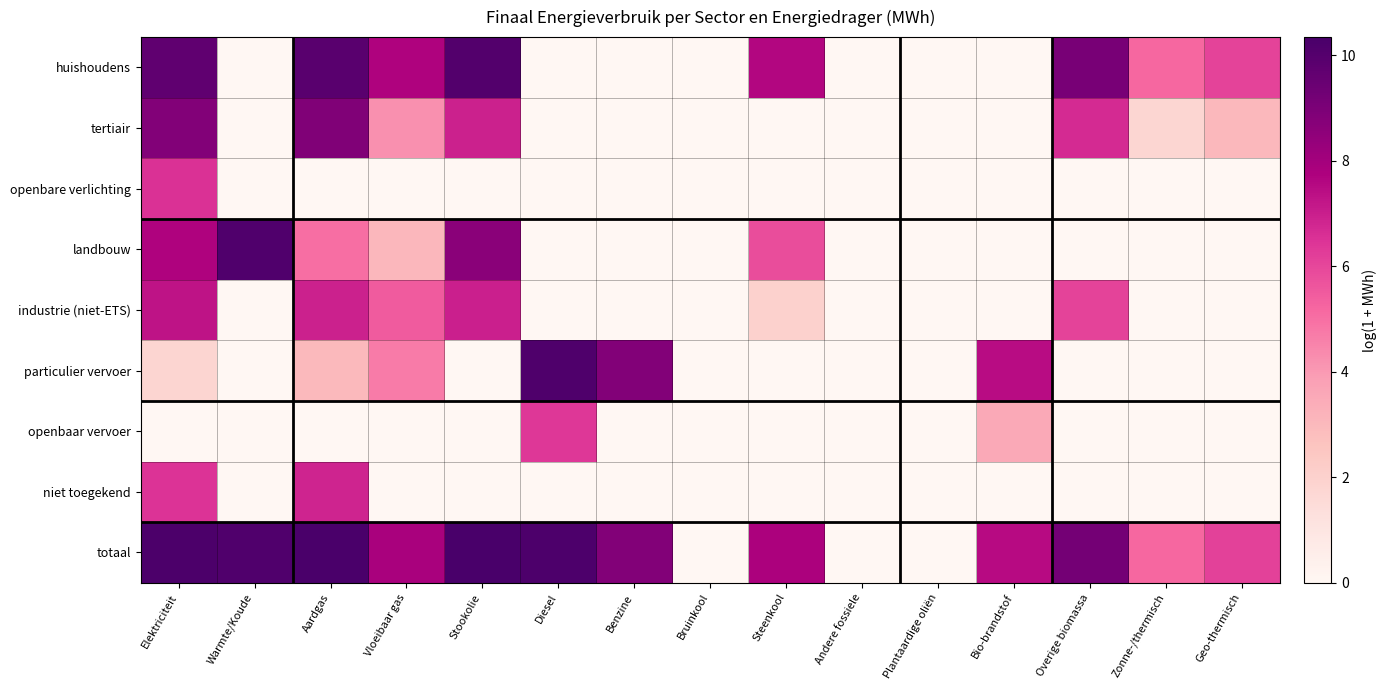

At how many categories does at least one series exceed 5?

12